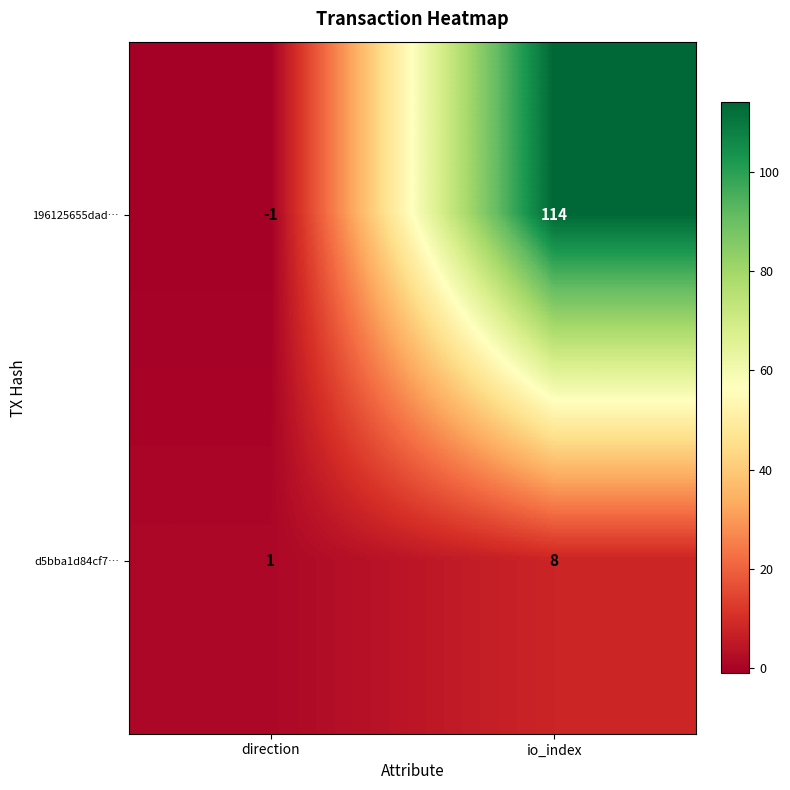

Reading left to right, list all the values displayed in this chart.

196125655dad…: direction=-1	io_index=114
d5bba1d84cf7…: direction=1	io_index=8